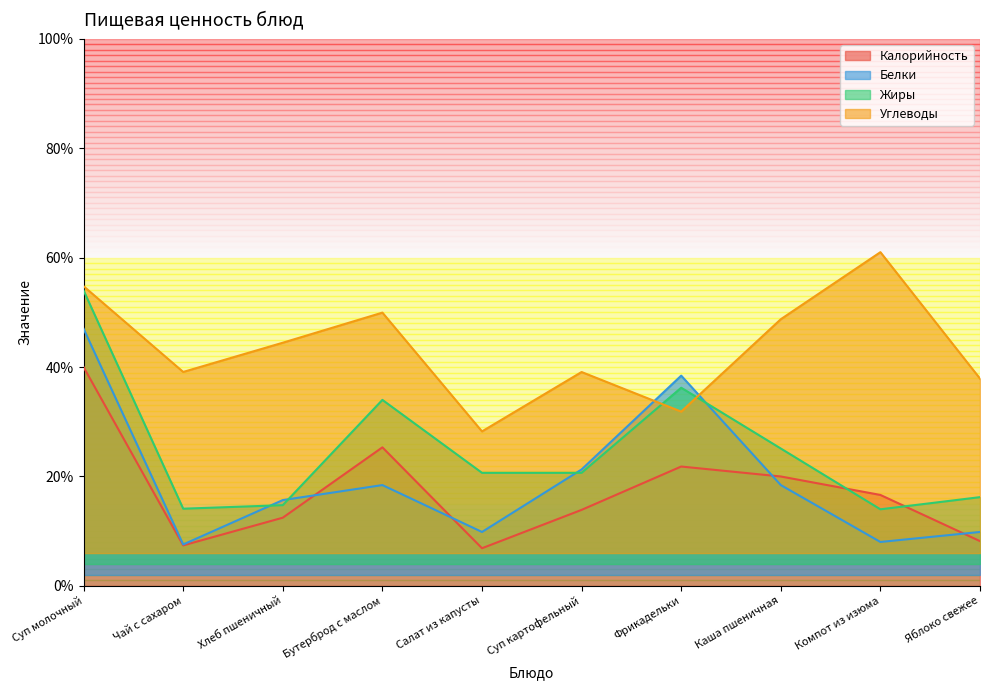

Reading left to right, transcribe all the data shown in this chart.

Калорийность: Суп молочный=40.0	Чай с сахаром=7.4	Хлеб пшеничный=12.5	Бутерброд с маслом=25.3	Салат из капусты=6.9	Суп картофельный=13.9	Фрикадельки=21.8	Каша пшеничная=20.0	Компот из изюма=16.6	Яблоко свежее=8.2
Белки: Суп молочный=47.0	Чай с сахаром=7.6	Хлеб пшеничный=15.7	Бутерброд с маслом=18.4	Салат из капусты=9.9	Суп картофельный=21.3	Фрикадельки=38.4	Каша пшеничная=18.4	Компот из изюма=8.0	Яблоко свежее=9.9
Жиры: Суп молочный=54.0	Чай с сахаром=14.1	Хлеб пшеничный=14.8	Бутерброд с маслом=34.0	Салат из капусты=20.7	Суп картофельный=20.7	Фрикадельки=36.2	Каша пшеничная=25.1	Компот из изюма=14.0	Яблоко свежее=16.2
Углеводы: Суп молочный=54.8	Чай с сахаром=39.1	Хлеб пшеничный=44.4	Бутерброд с маслом=50.0	Салат из капусты=28.2	Суп картофельный=39.1	Фрикадельки=31.9	Каша пшеничная=48.7	Компот из изюма=61.0	Яблоко свежее=37.9